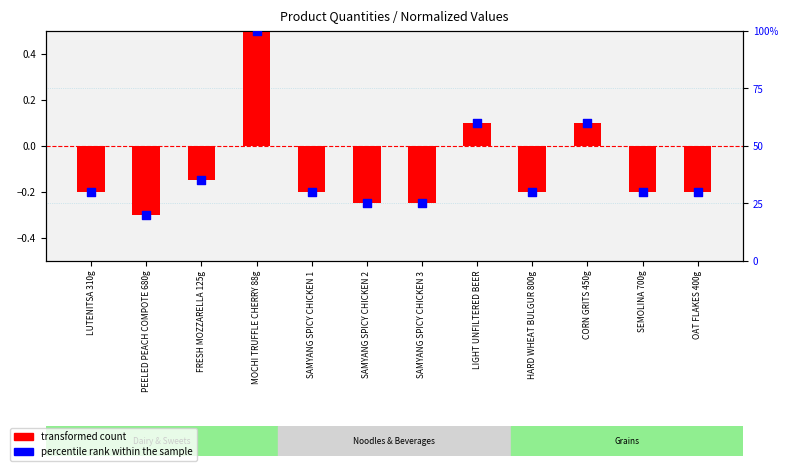

What is the total value across all series at CORN GRITS 450g?

60.1